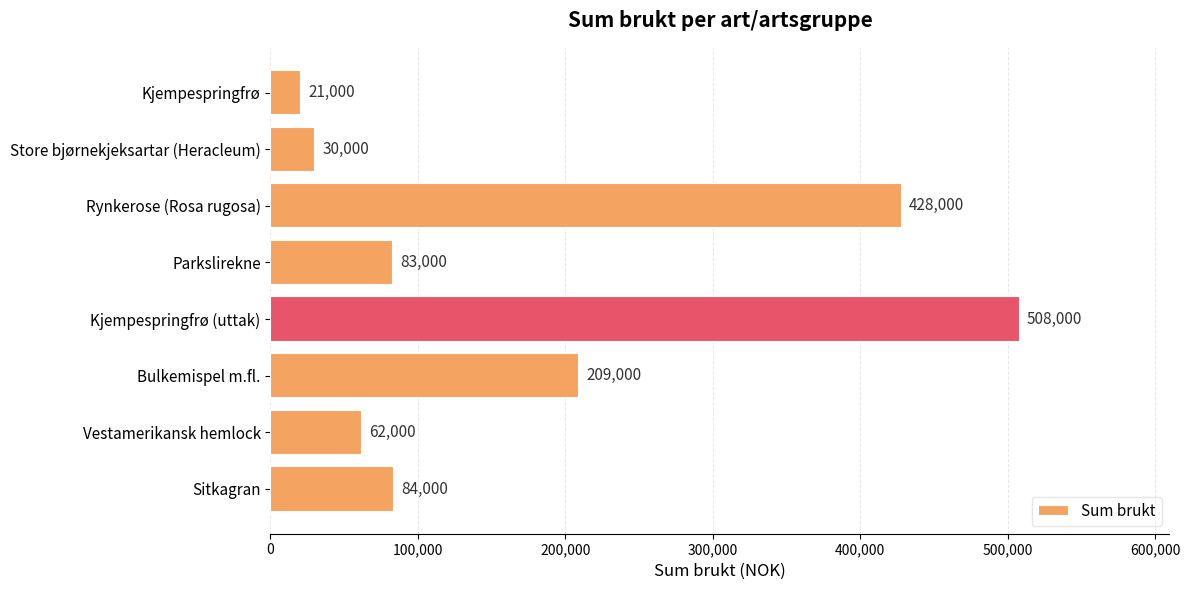

Rank the categories by value from highest to lowest.

Kjempespringfrø (uttak), Rynkerose (Rosa rugosa), Bulkemispel m.fl., Sitkagran, Parkslirekne, Vestamerikansk hemlock, Store bjørnekjeksartar (Heracleum), Kjempespringfrø